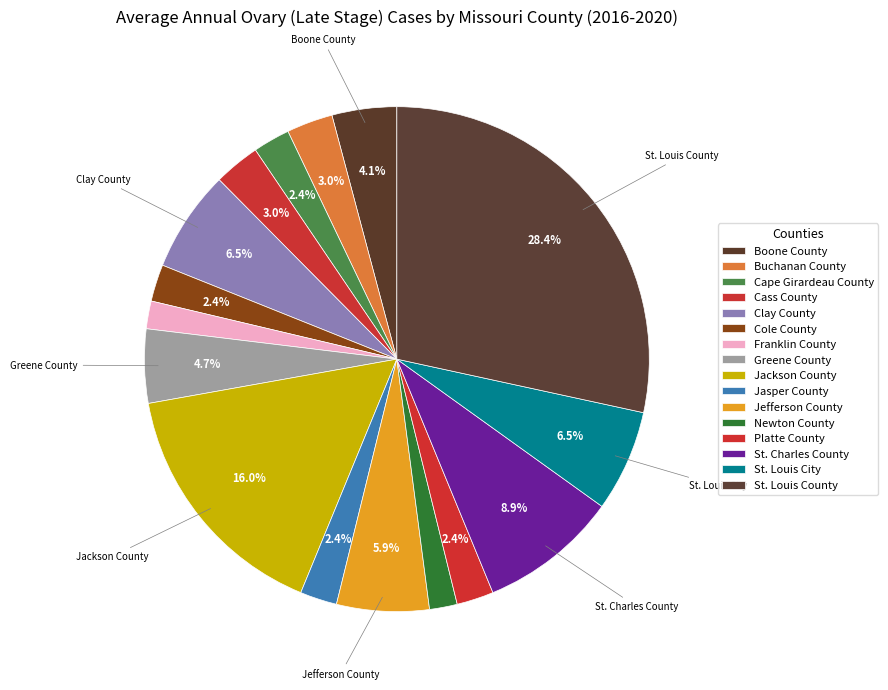

How many segments does this pie chart have?

16